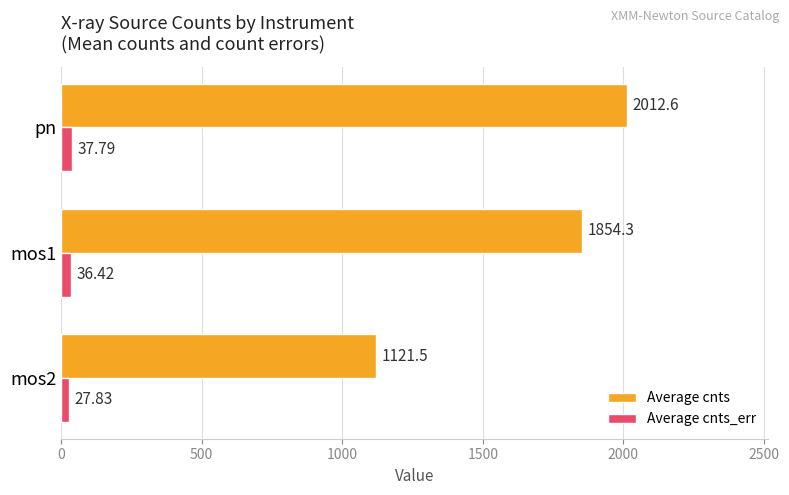

What is the difference between the Average cnts values at pn and mos1?

158.3